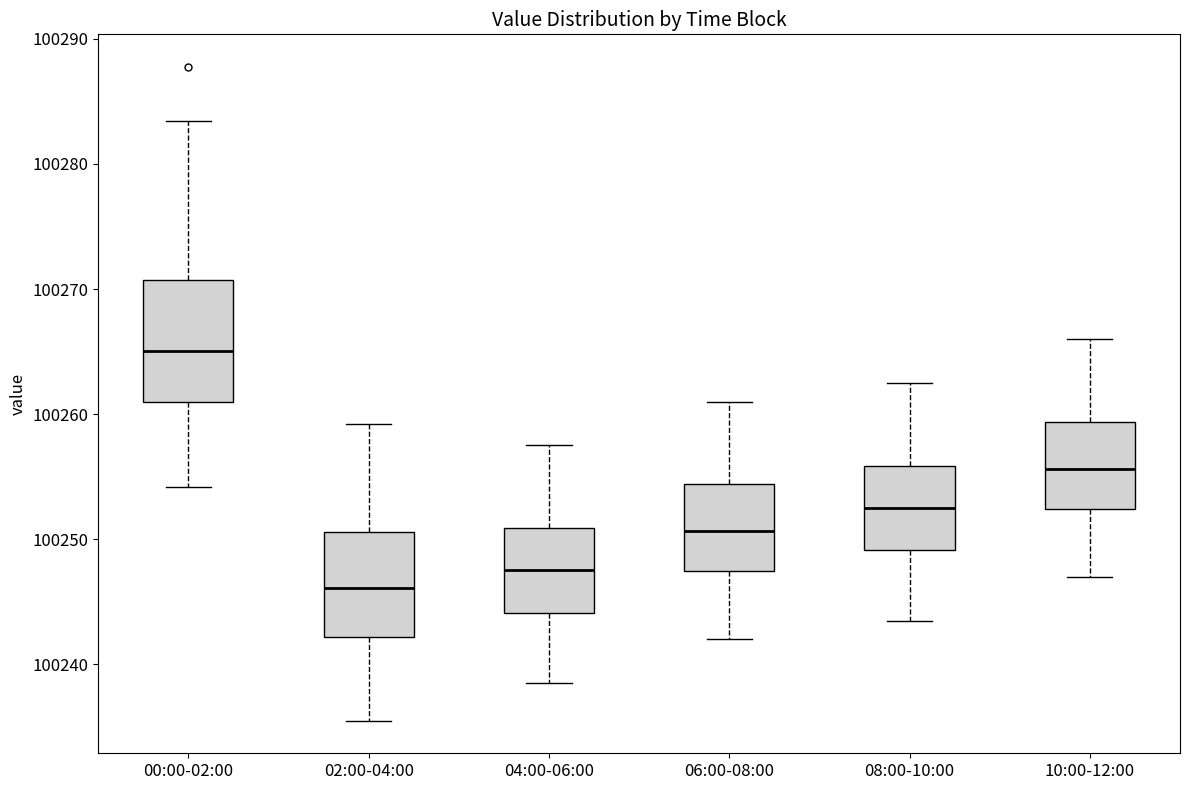

Comparing the boxes themselves (not the whiskers), which one is the tallest?

00:00-02:00